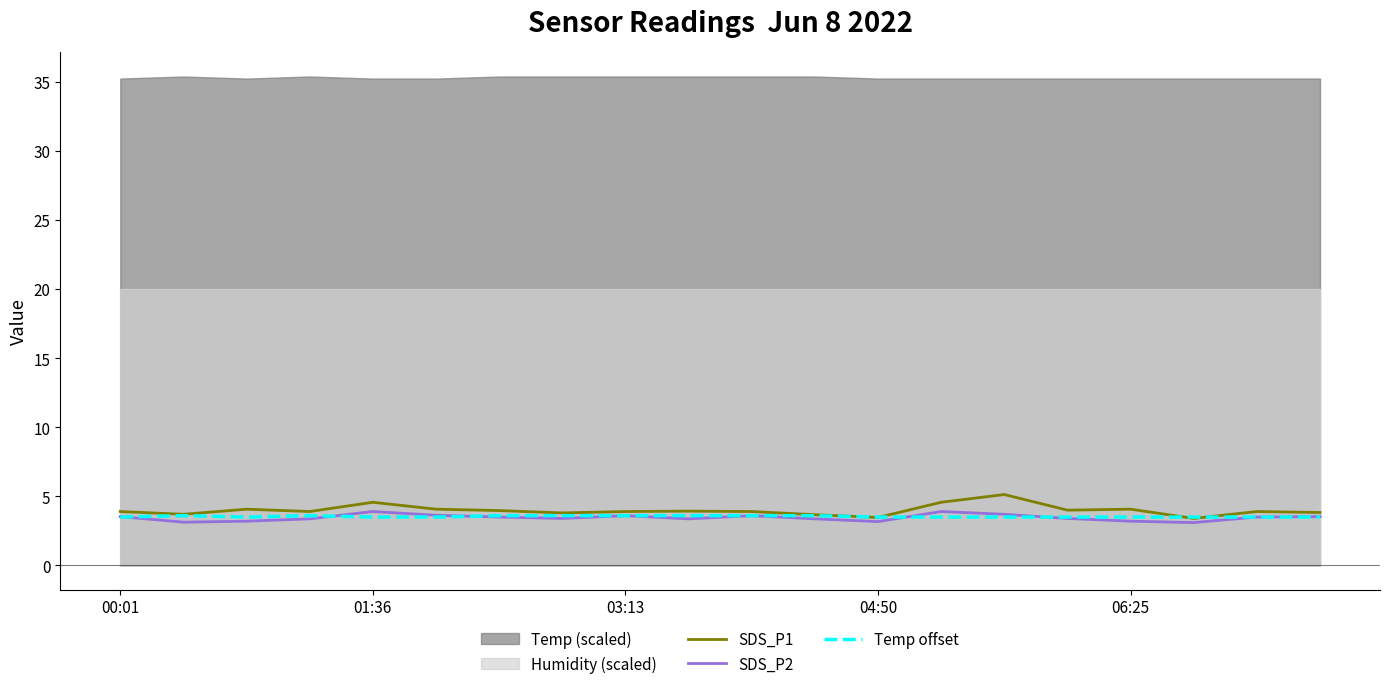

What is the sum of all Temp offset values?

70.8